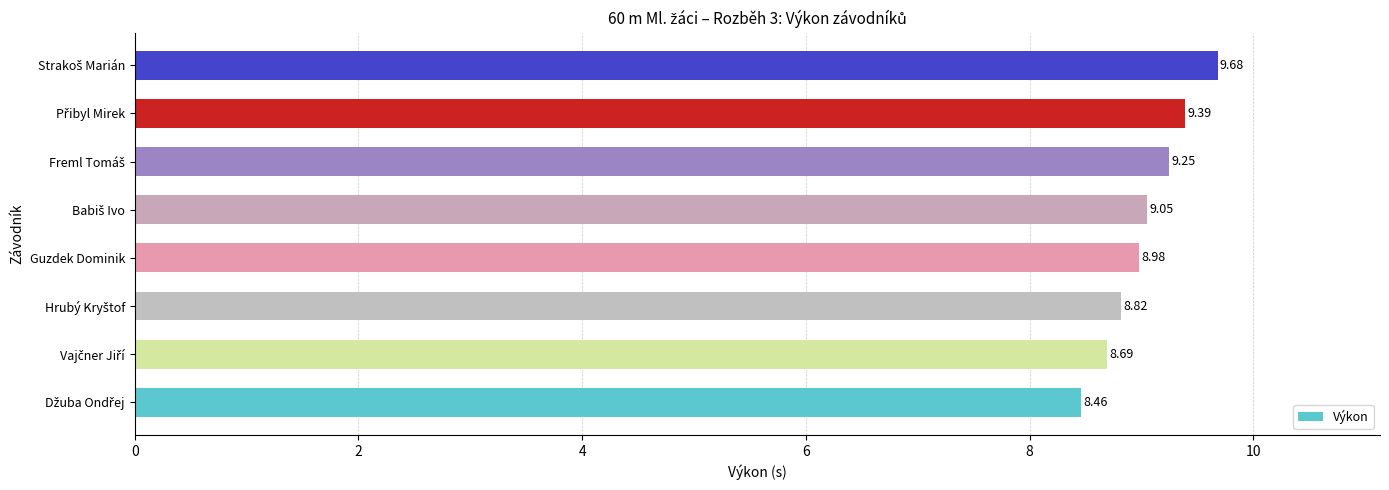

How many data points are above 9?

4